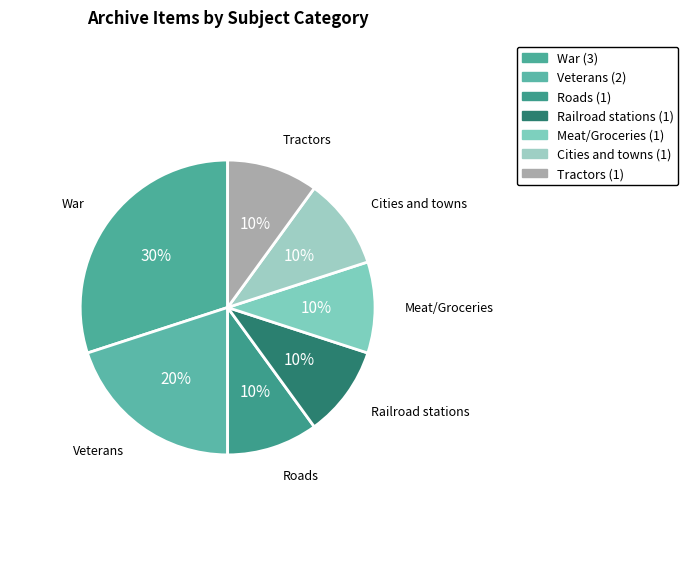

How many slices are in this pie chart?

7